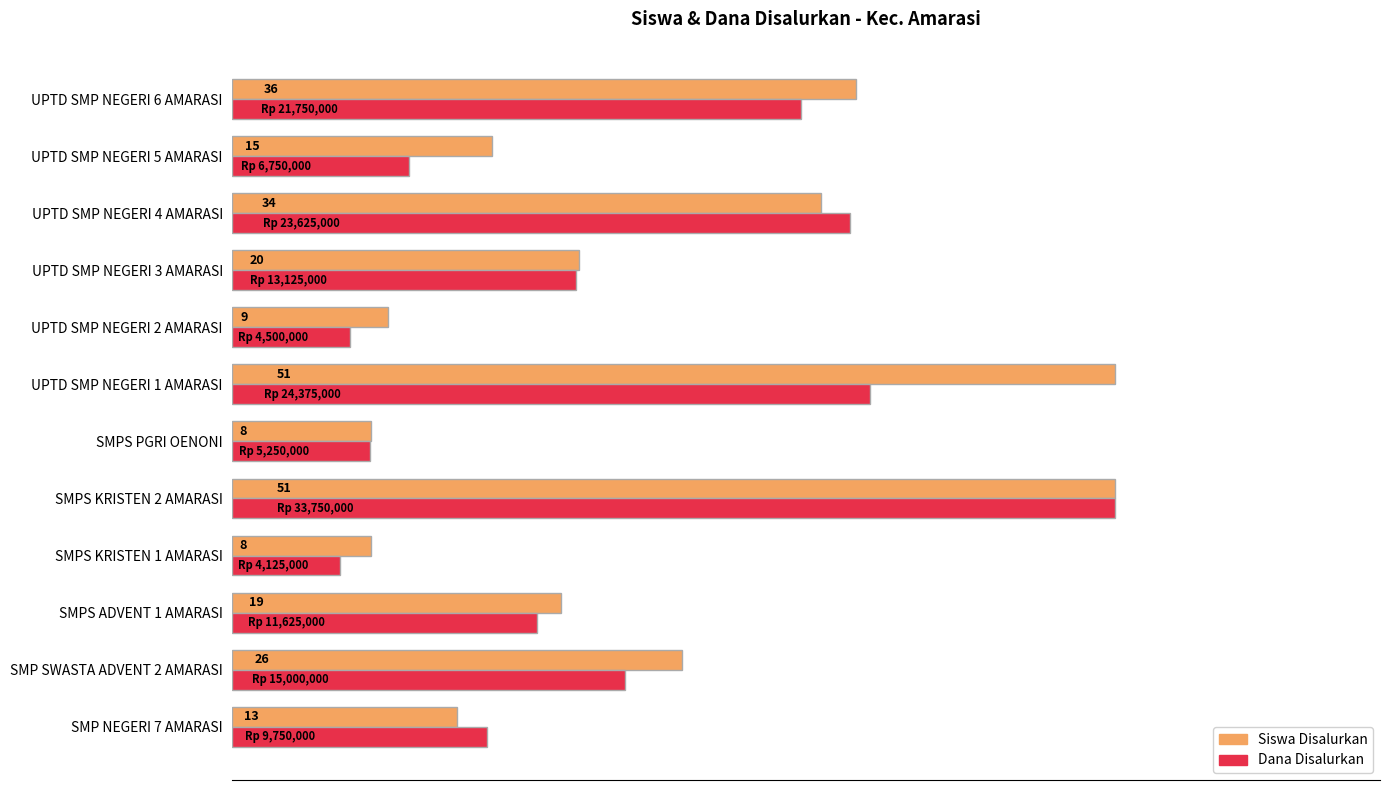

At which category is the sum across all series the highest?

SMPS KRISTEN 2 AMARASI